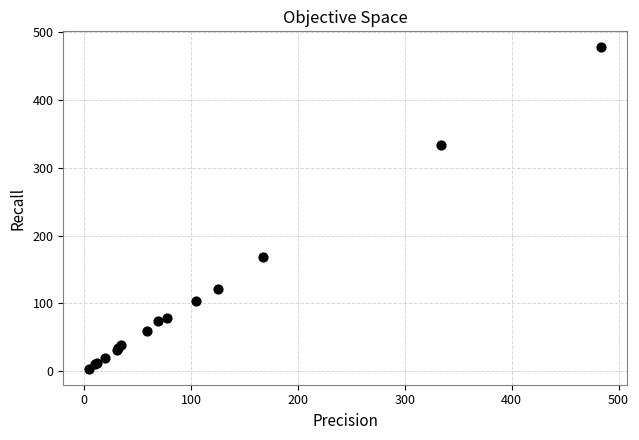

What Y value in the scatter plot is closest to 240?

168.8